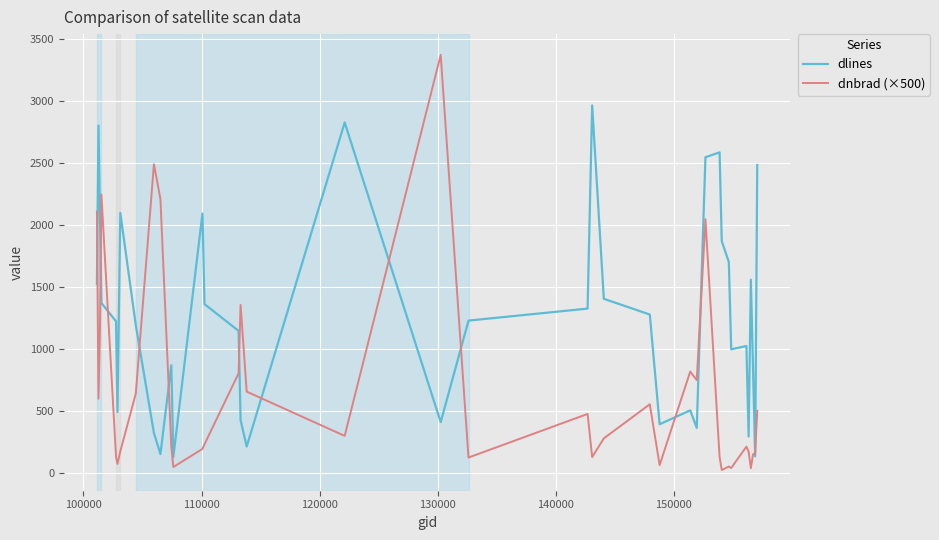

What is the highest value of the dnbrad (×500) series?

3374.1